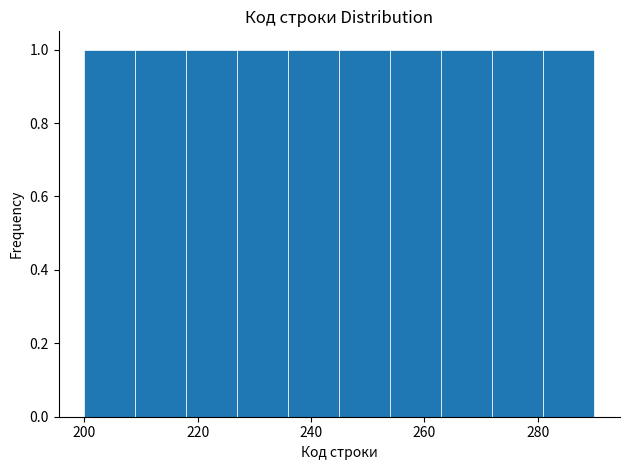

Reading left to right, list every bar in this chart as the range it spans on the x-axis followed by its height. Neither the bar edges nor the heights are printed on the chart, so give them approximately, as read against the axes.

200 to 209: 1
209 to 218: 1
218 to 227: 1
227 to 236: 1
236 to 245: 1
245 to 254: 1
254 to 263: 1
263 to 272: 1
272 to 281: 1
281 to 290: 1